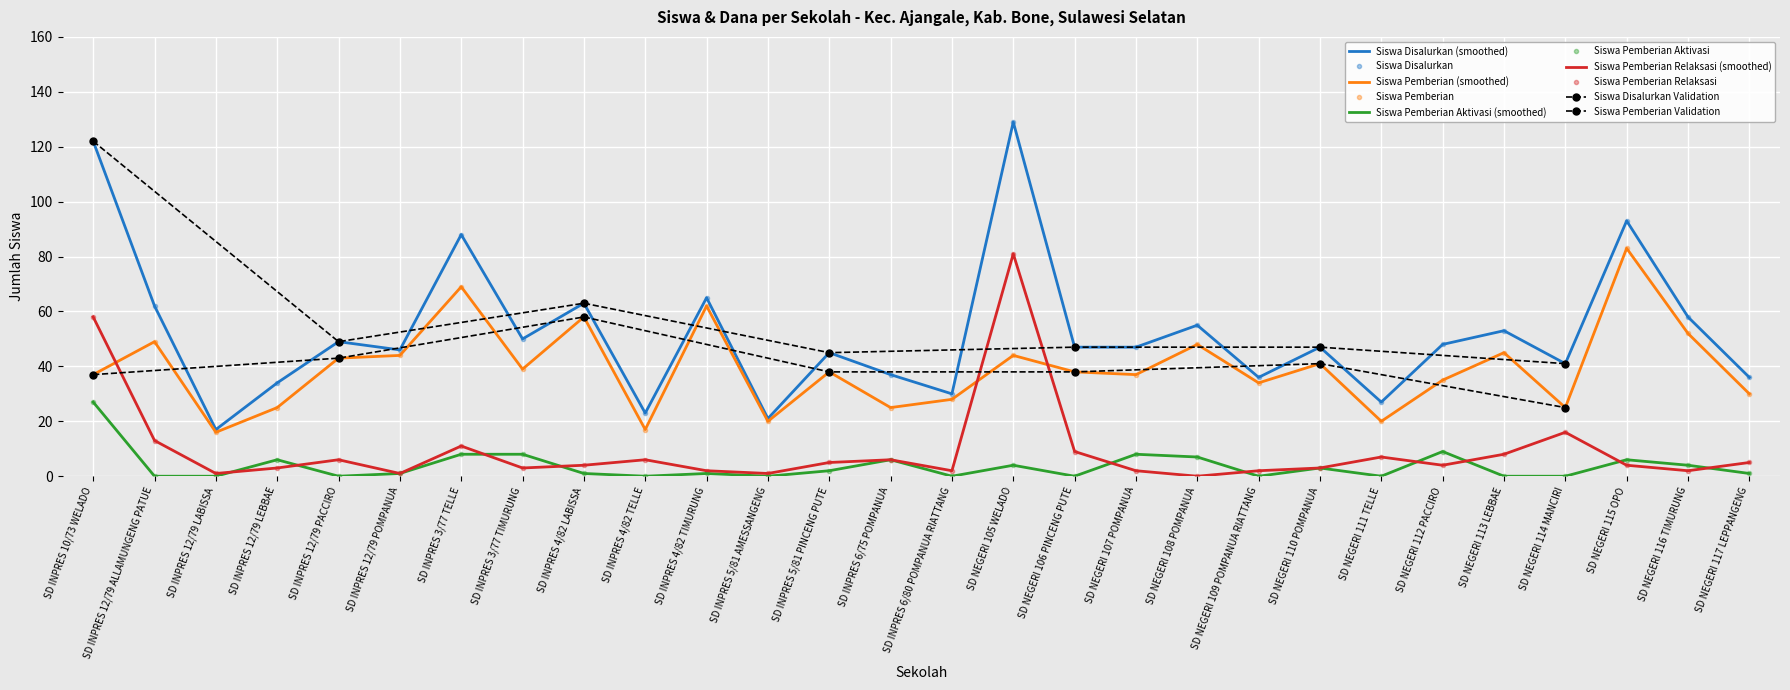

Between SD INPRES 10/73 WELADO and SD NEGERI 116 TIMURUNG, which is larger?

SD INPRES 10/73 WELADO